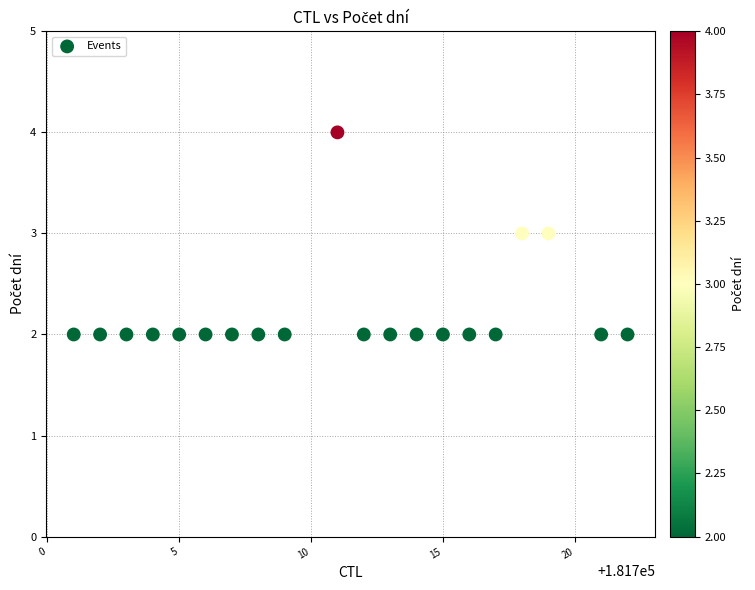

What is the range of X values (max minus min)?

21